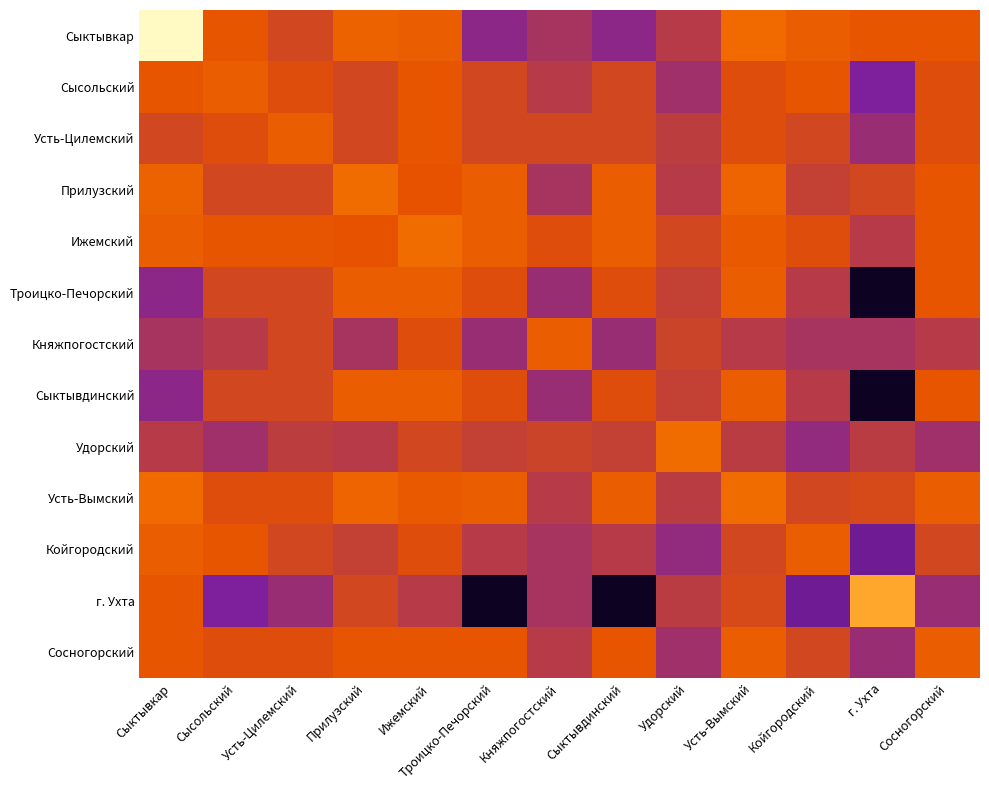

What is the total value across all series at Сосногорский?

166.8